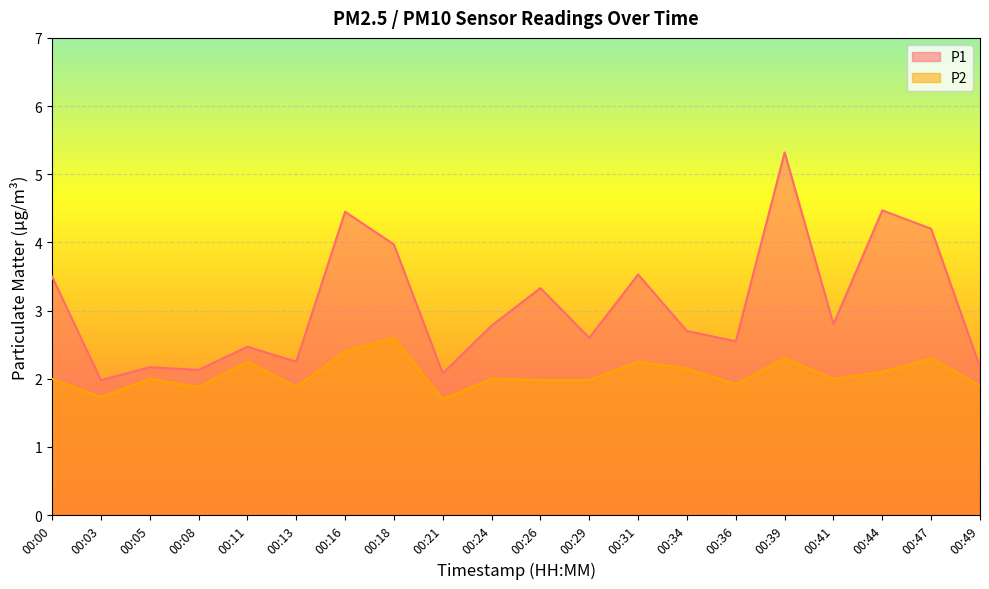

At how many categories does at least one series exceed 4?

4